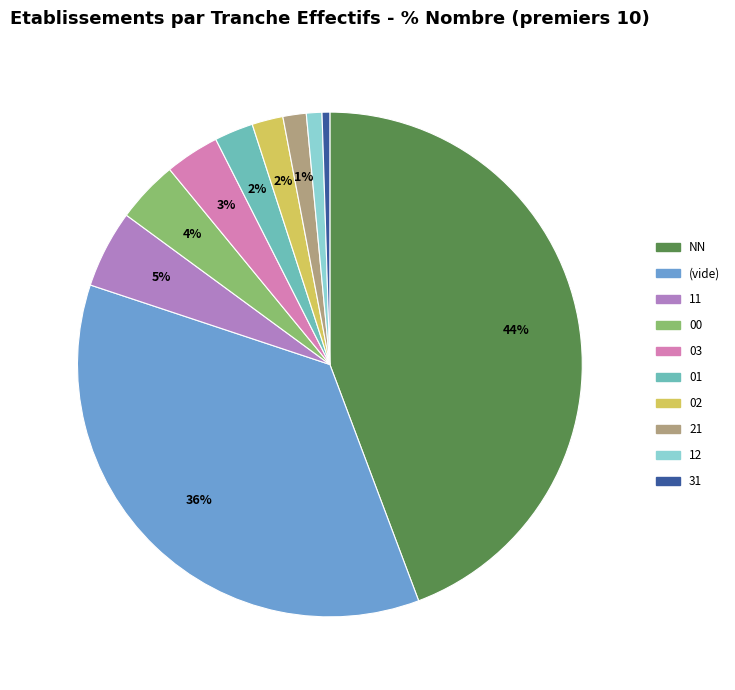

To the nearest percent, what is the average slice percentage?

10%